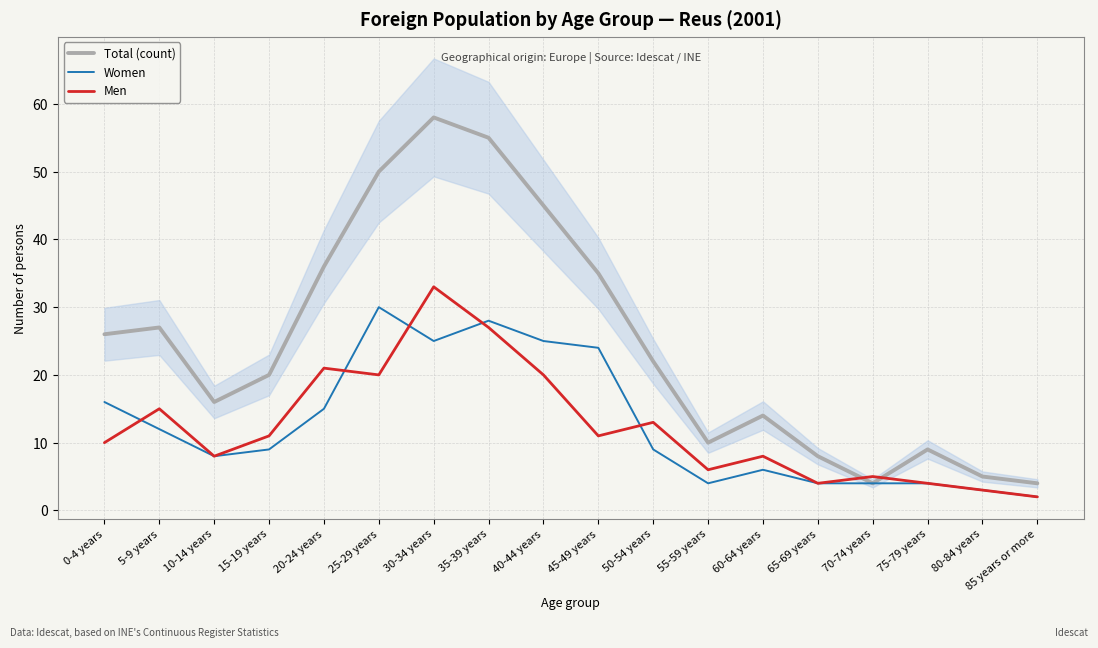

What is the value of the Total (count) point at the 12th from the left?

10